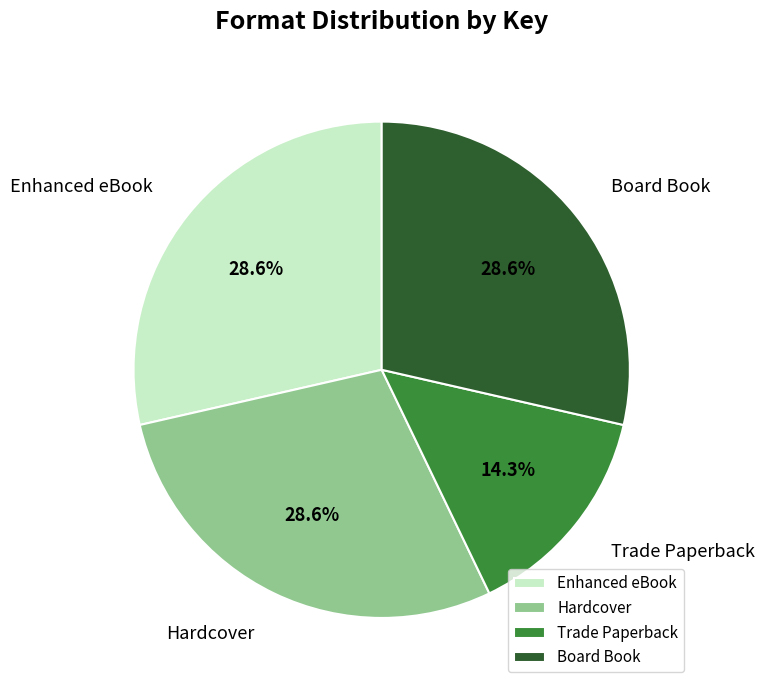

What percentage is NOT represented by Board Book?

71.4%